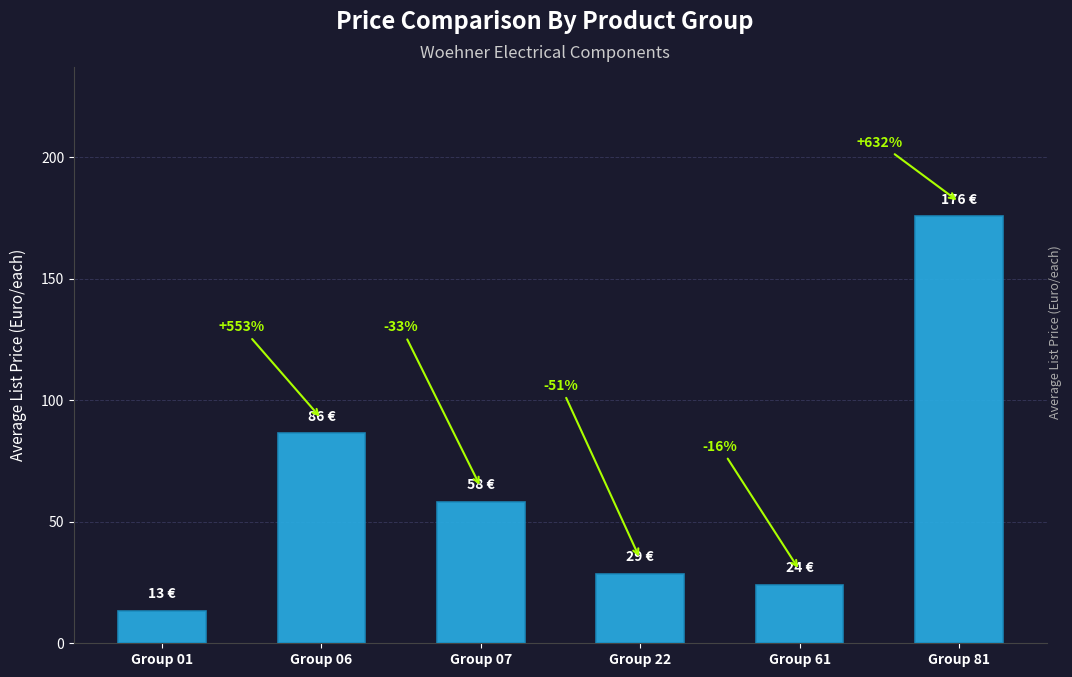

How many bars are there in total?

6